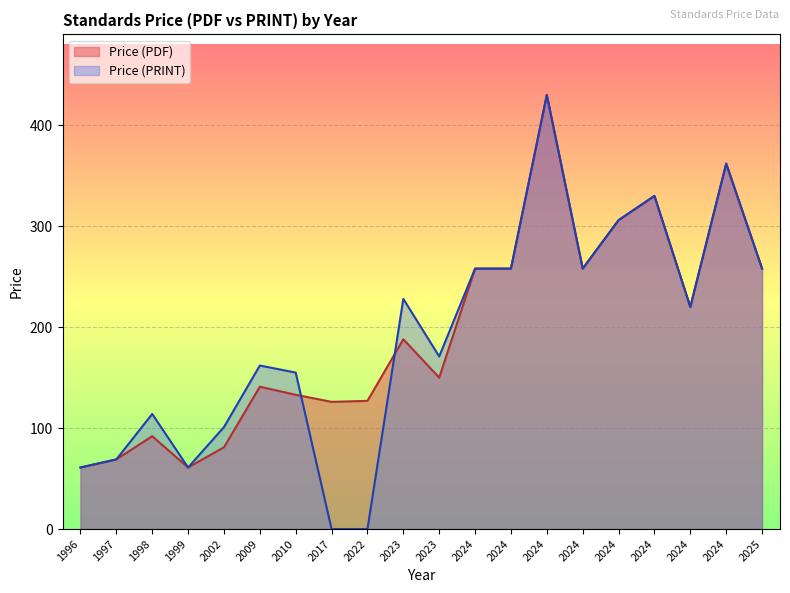

Which has a higher value, 2024 or 2024?

2024